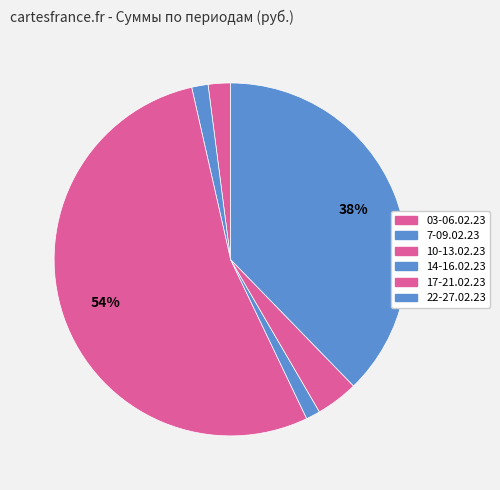

Count the number of slices in the pie.

6